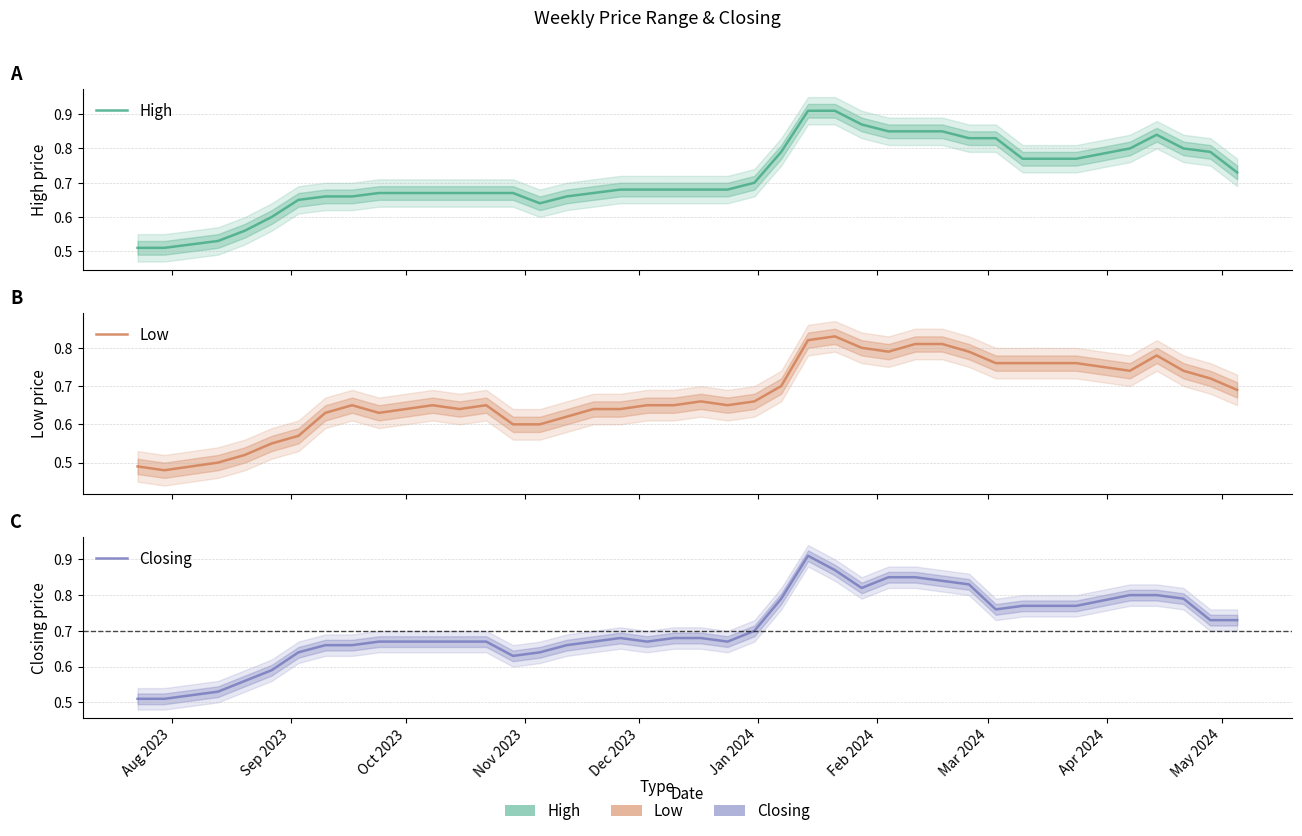

Is it true that Low equals 0.5 at 31?

False